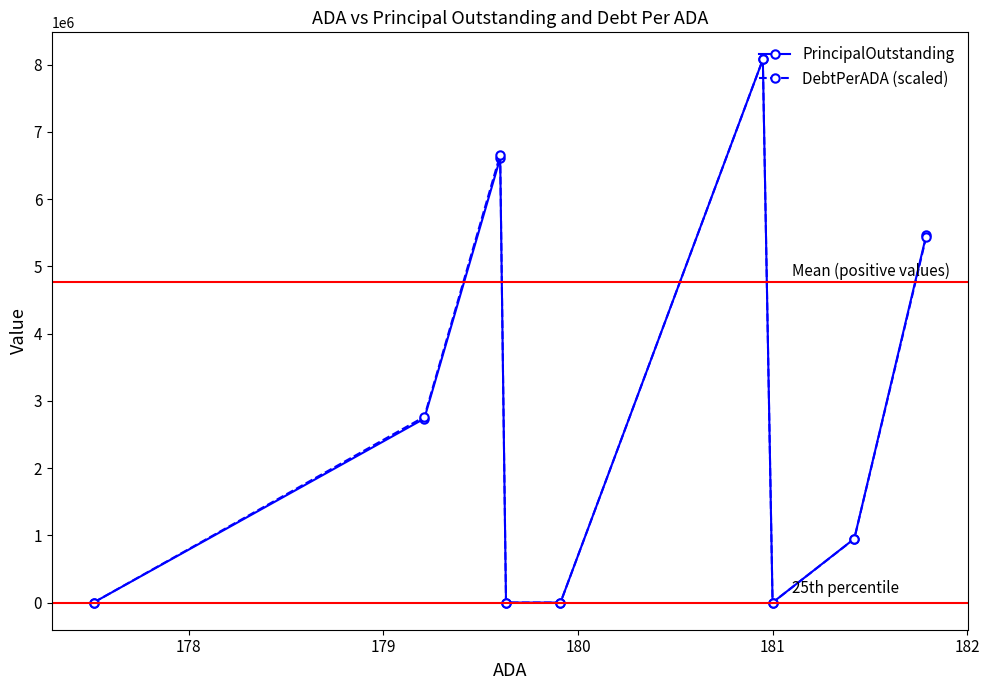

Which series has the largest range (max minus min)?

DebtPerADA (scaled)